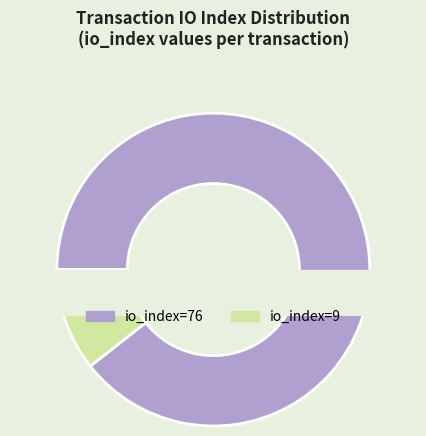

To the nearest percent, what percentage of the pie is io_index=9 (direction=1)?

11%